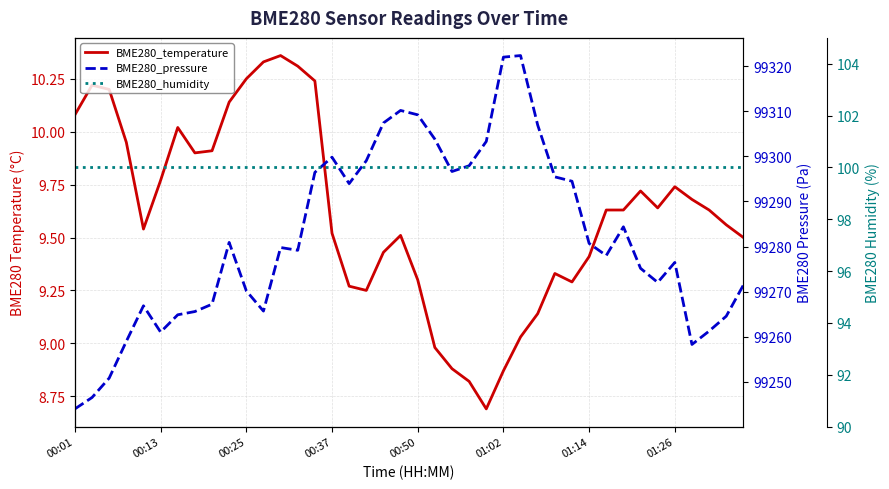

The value of BME280_humidity at 36 is 100.0. True or false?

True